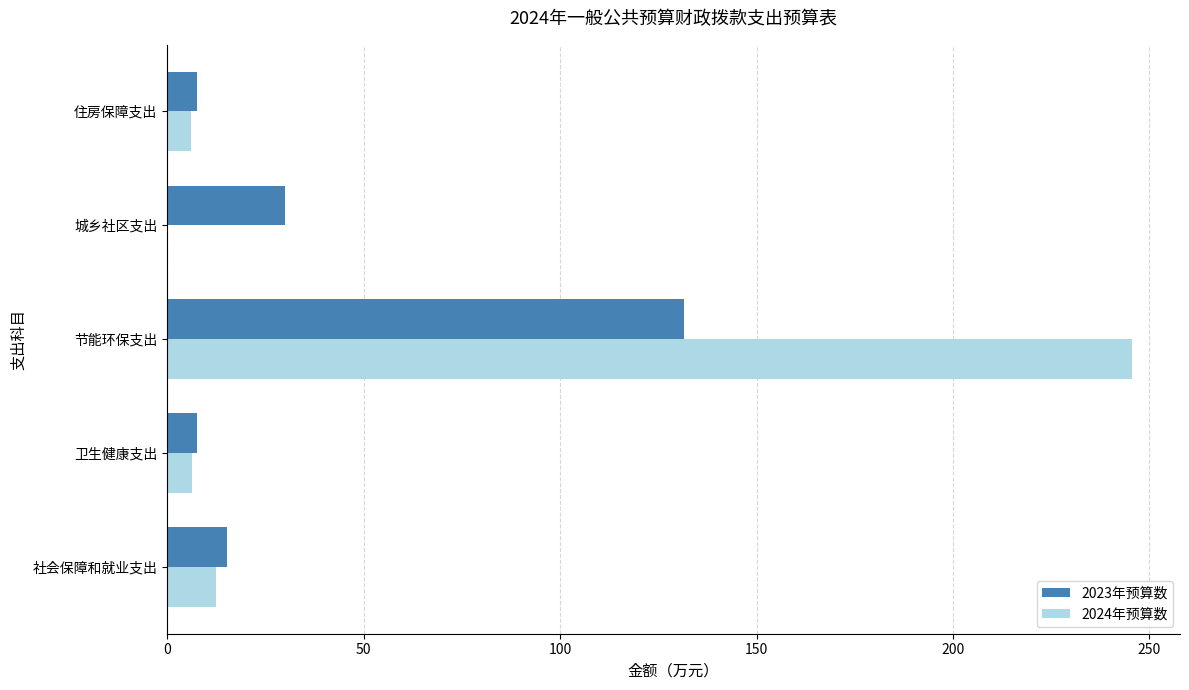

Between 社会保障和就业支出 and 节能环保支出, which series saw the biggest shift?

2024年预算数